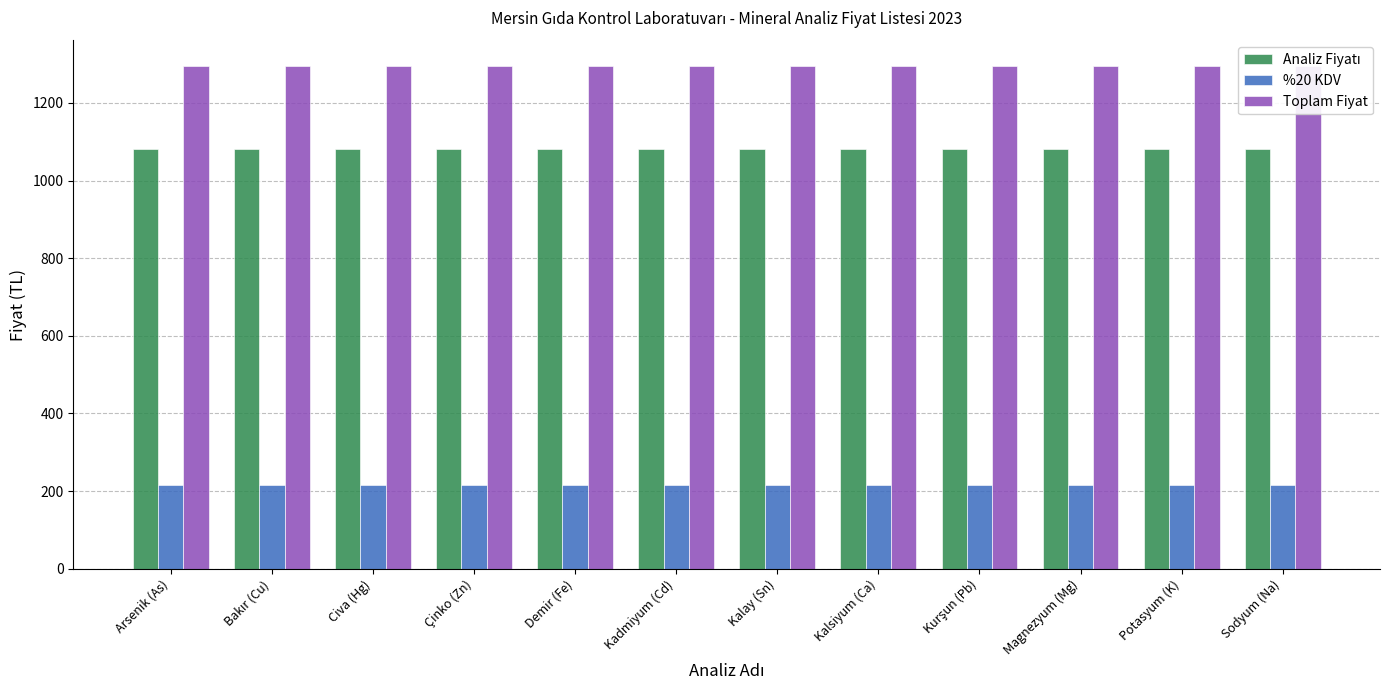

How many series are shown in this chart?

3